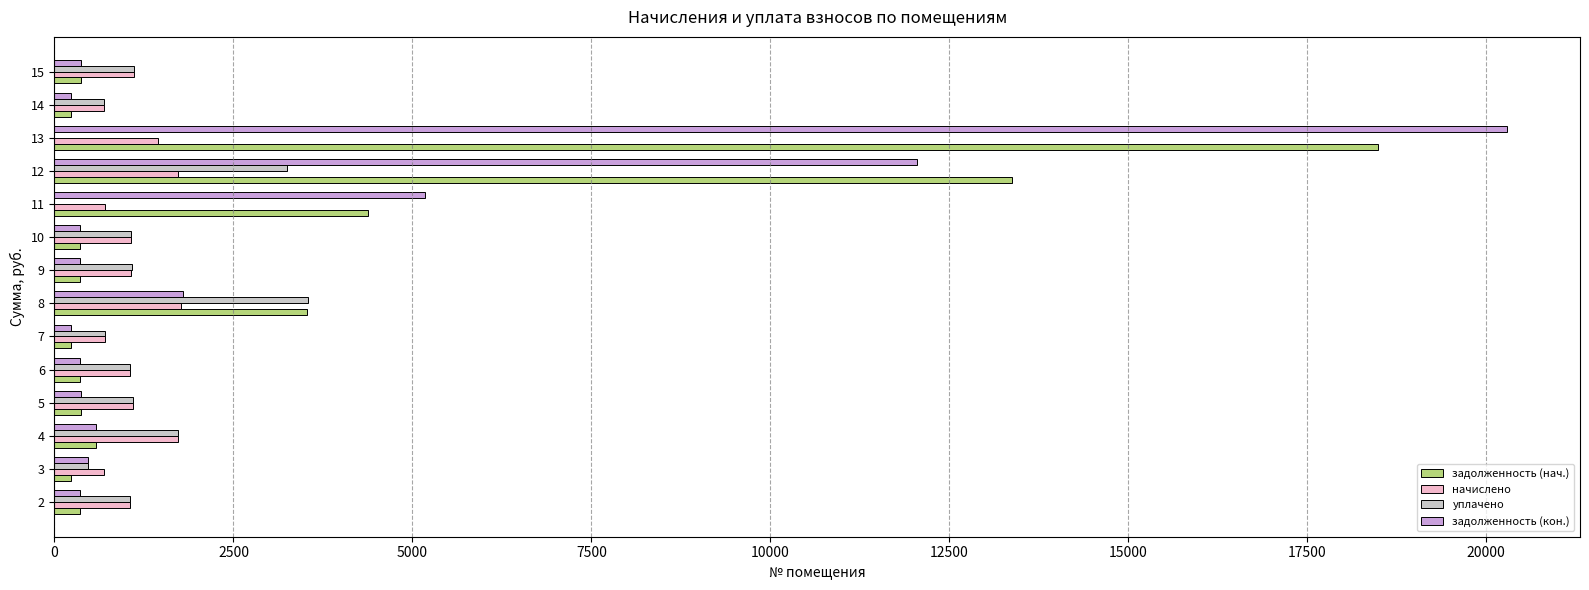

The value of задолженность (кон.) at 8 is 483.6. True or false?

False